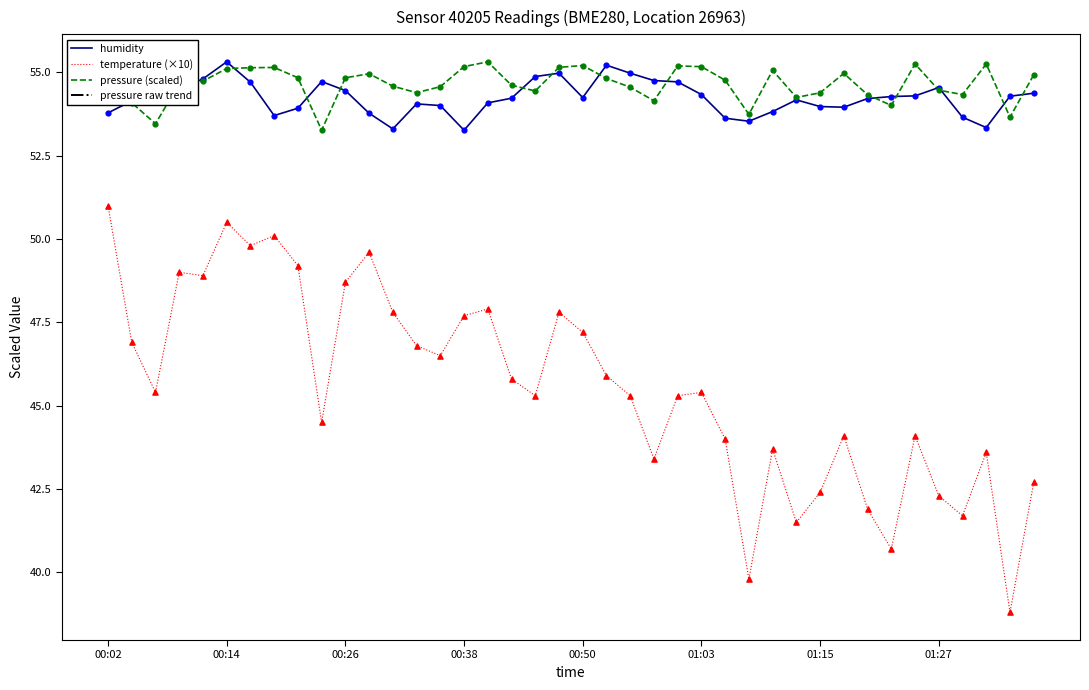

True or false: temperature (×10) and pressure (scaled) cross at least once.

False